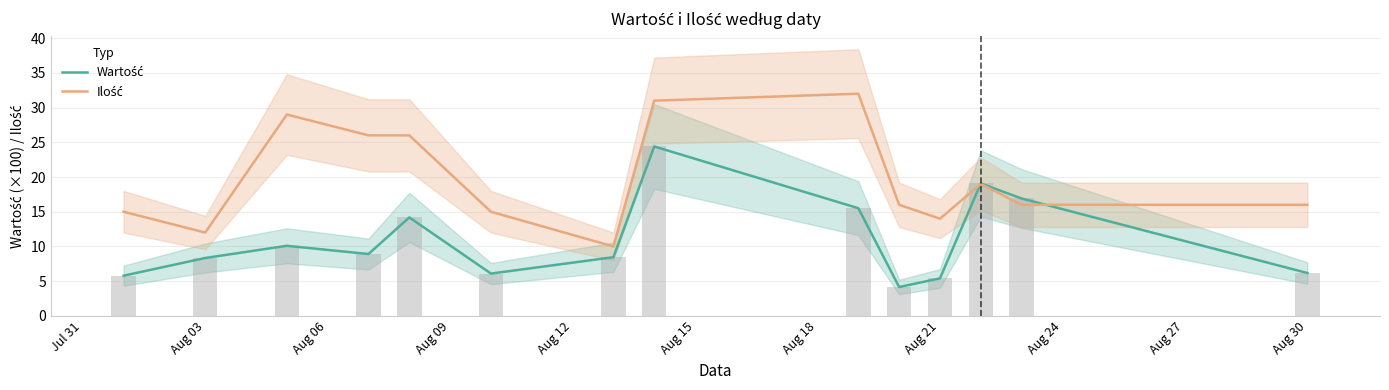

At how many categories does at least one series exceed 12?

12